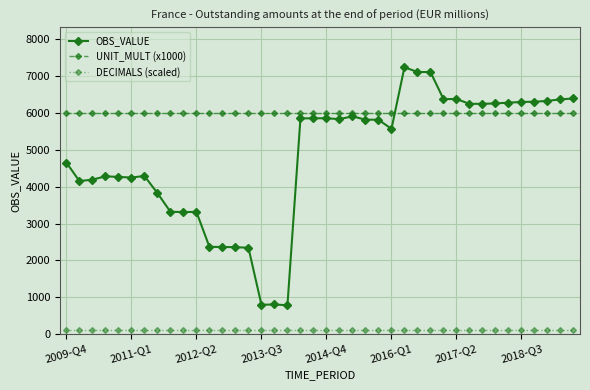

Rank the series by their maximum value, from lowest to highest.

DECIMALS (scaled), UNIT_MULT (x1000), OBS_VALUE